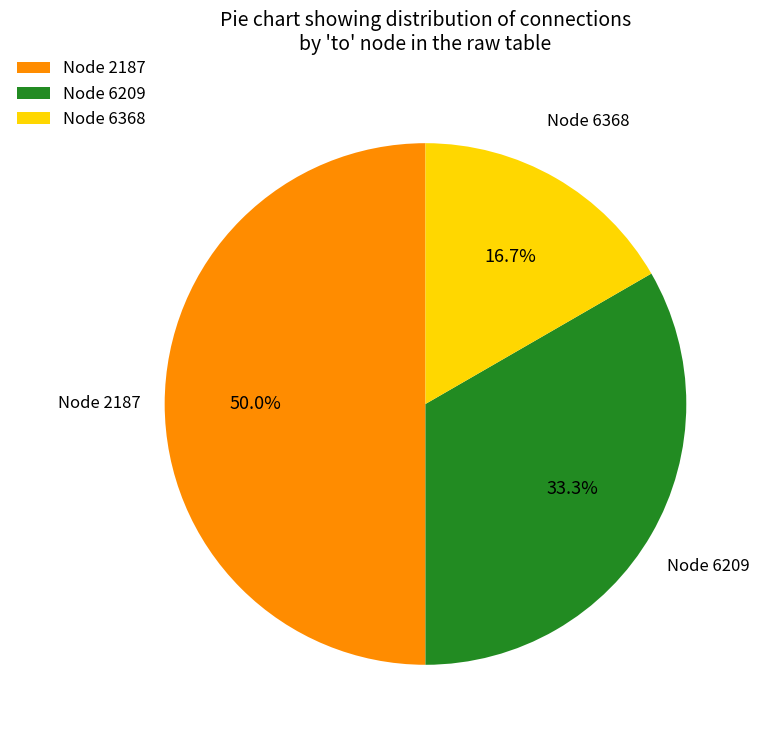

Does Node 6209 represent more than half of the total?

No